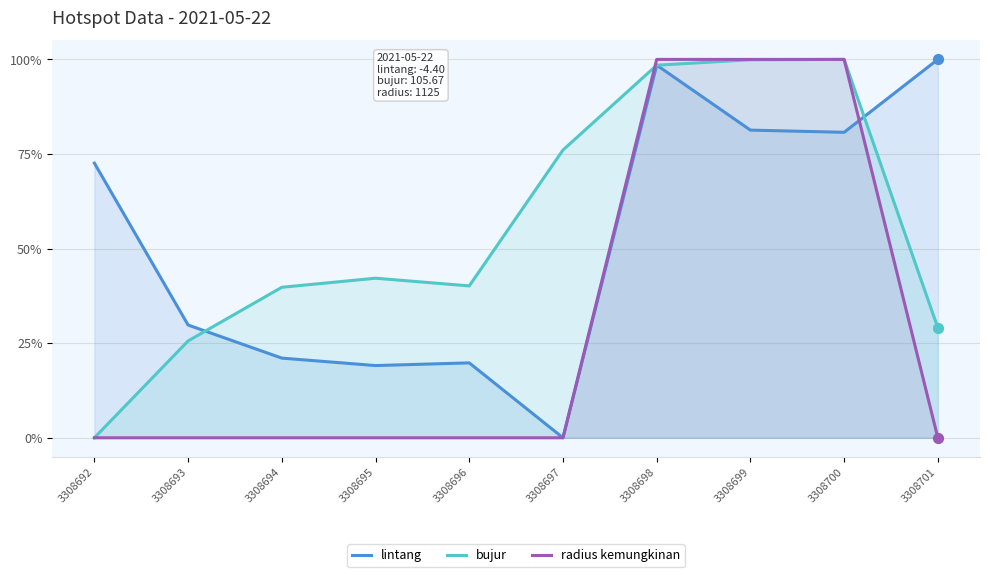

What are all the series names shown in the legend?

lintang, bujur, radius kemungkinan